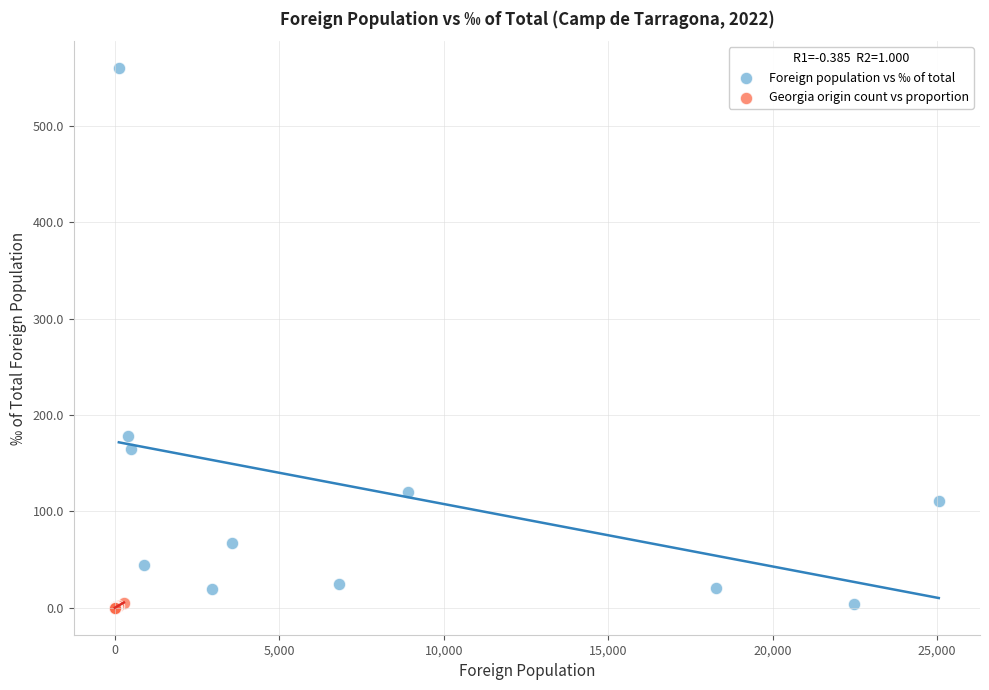

Which series contains the highest Y value?

Foreign population vs ‰ of total